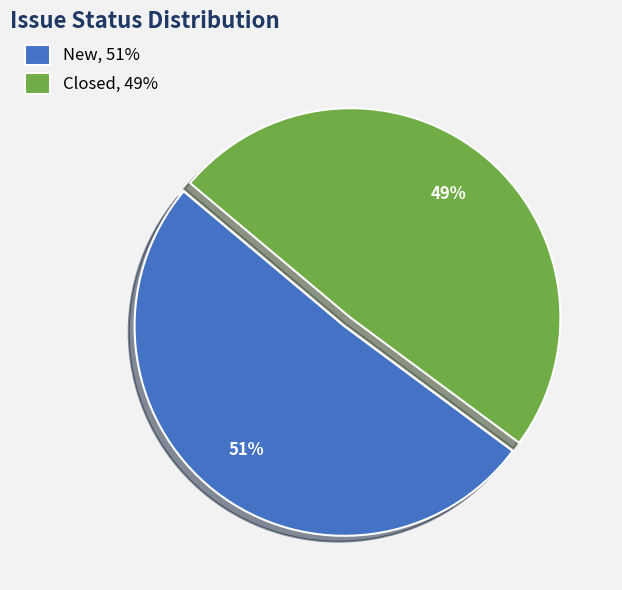

To the nearest percent, what percentage of the pie is Closed, 49%?

49%